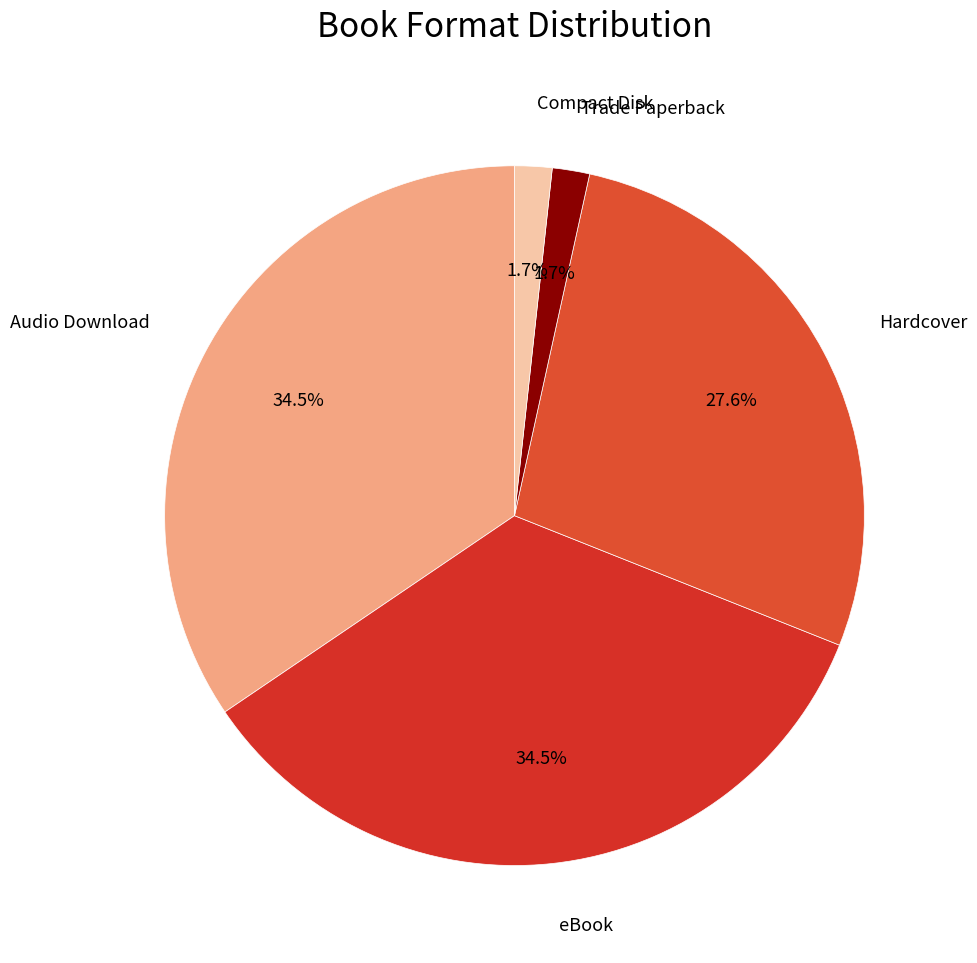

Which slice is the largest?

Audio Download